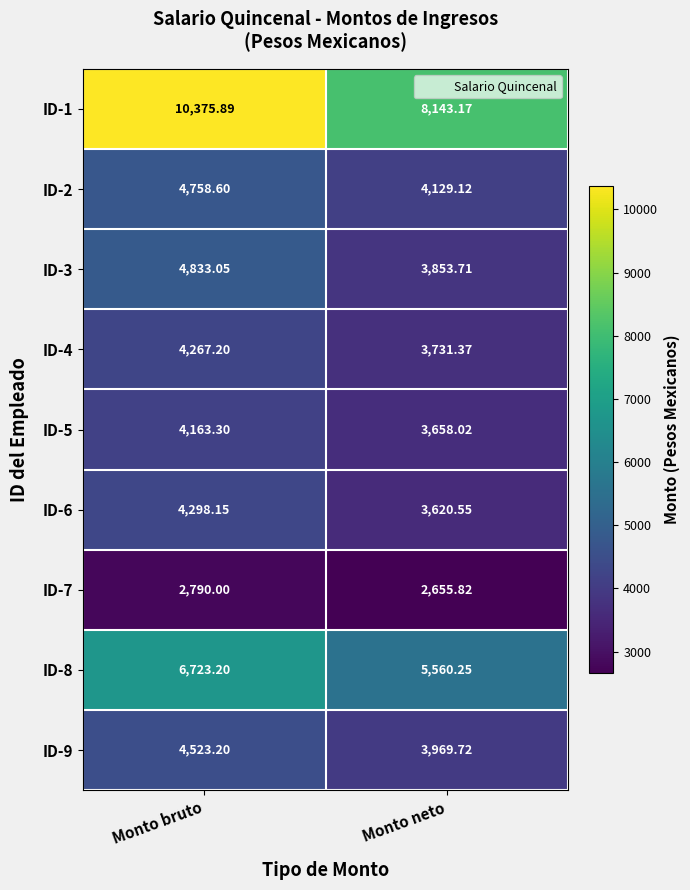

Is the value of ID-6 at Monto neto greater than the value of ID-3 at Monto bruto?

No